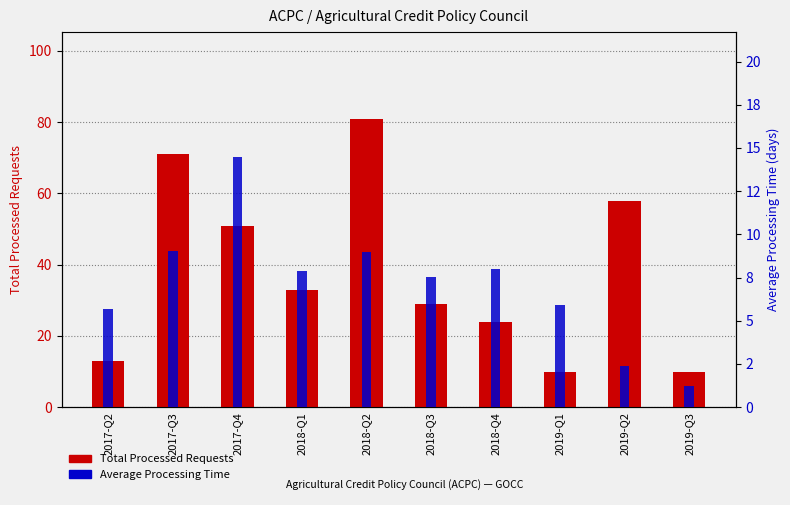

What is the maximum value shown in the chart?

81.0